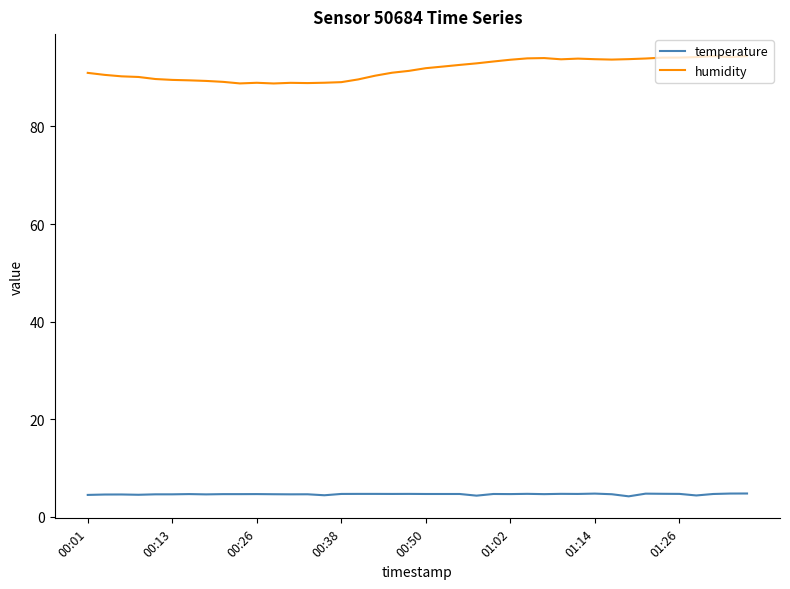

List the series in order of their peak value, lowest first.

temperature, humidity